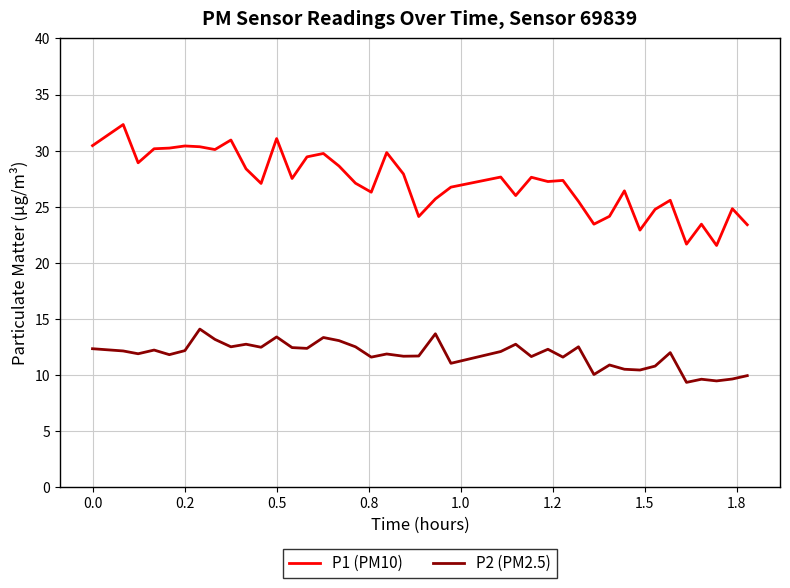

Which series has the largest total across all categories?

P1 (PM10)